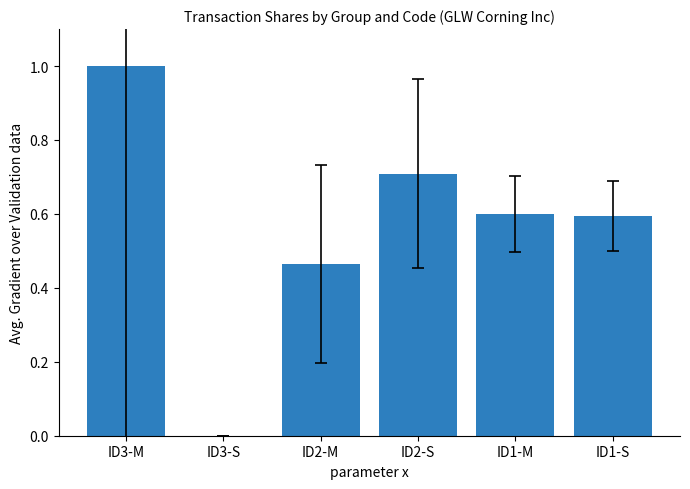

What is the sum of the values at ID1-M and ID2-M?

1.1